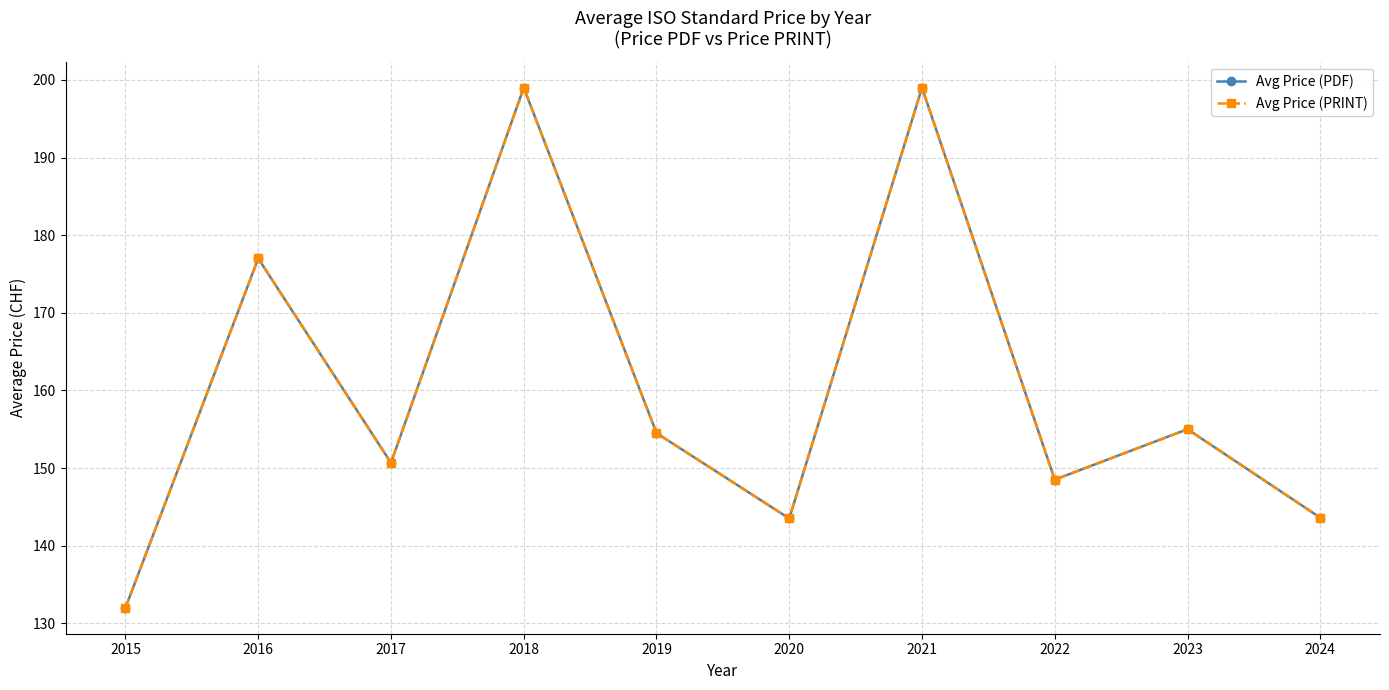

Which label corresponds to the largest value in the chart?

2018